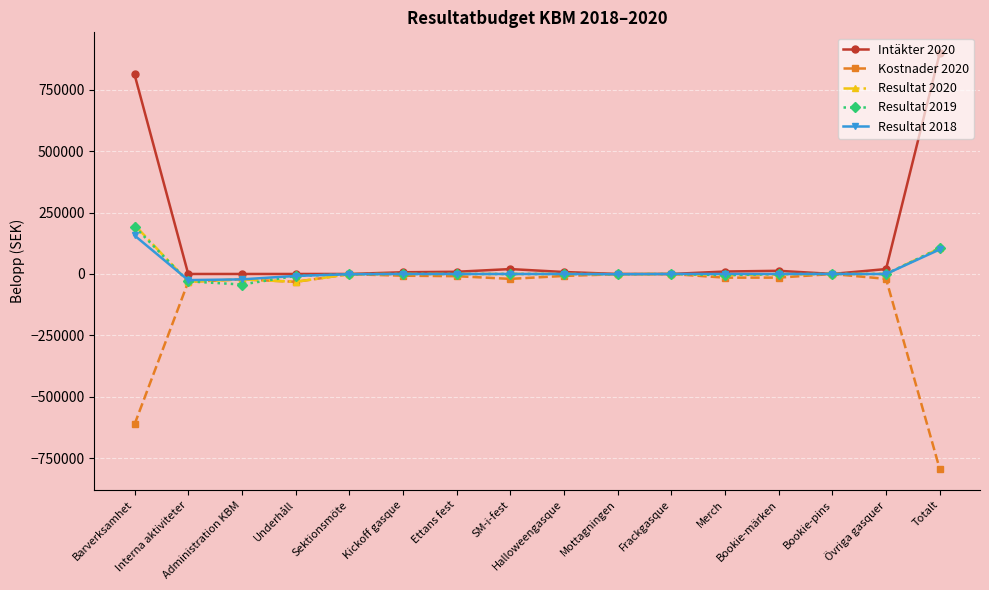

How many data points in Resultat 2020 are less than 0?

7